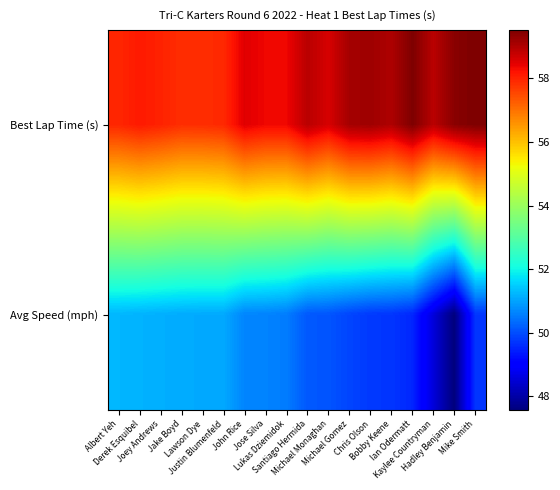

Reading left to right, list all the values displayed in this chart.

Best Lap Time (s): Albert Yeh=58.0	Derek Esquibel=58.1	Joey Andrews=58.0	Jake Boyd=57.9	Lawson Dye=57.9	Justin Blumenfeld=57.9	John Rice=58.5	Jose Silva=58.3	Lukas Dziemidok=58.4	Santiago Hermida=58.9	Michael Monaghan=58.6	Michael Gomez=59.1	Chris Olson=59.2	Bobby Keene=59.0	Ian Odermatt=59.5	Kaylee Countryman=58.9	Hadley Benjamin=59.4	Mike Smith=59.5
Avg Speed (mph): Albert Yeh=51.2	Derek Esquibel=51.2	Joey Andrews=51.1	Jake Boyd=51.1	Lawson Dye=51.1	Justin Blumenfeld=51.1	John Rice=50.6	Jose Silva=50.6	Lukas Dziemidok=50.5	Santiago Hermida=50.1	Michael Monaghan=50.1	Michael Gomez=49.9	Chris Olson=49.8	Bobby Keene=49.7	Ian Odermatt=49.5	Kaylee Countryman=48.6	Hadley Benjamin=47.6	Mike Smith=49.7